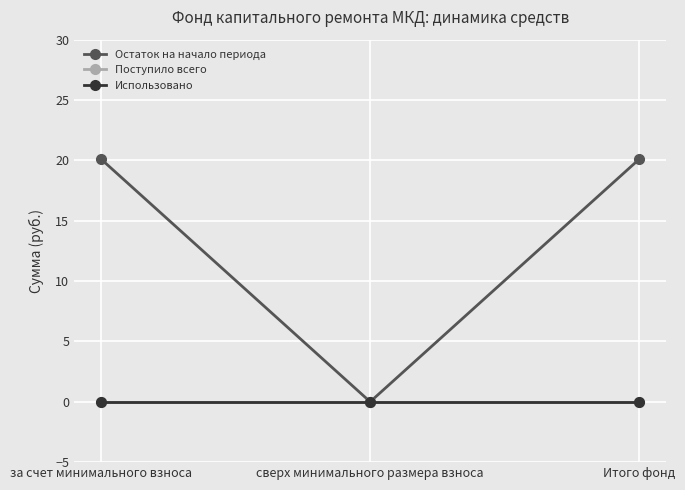

Which category has the lowest value in the Использовано series?

за счет минимального взноса